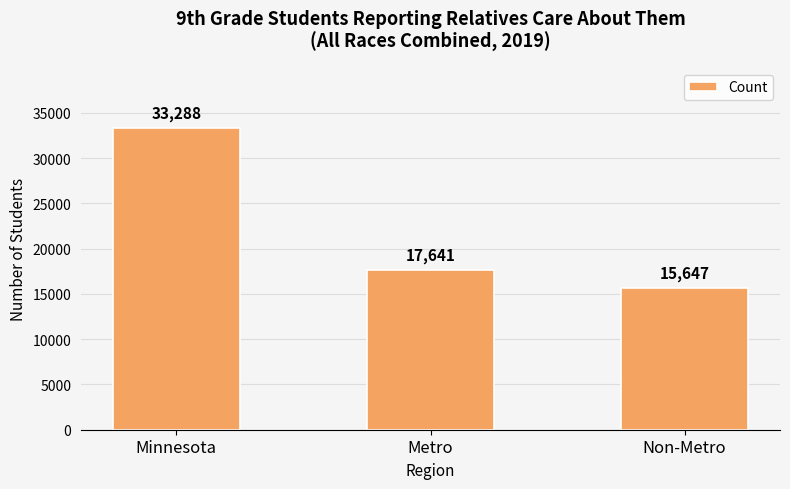

Reading left to right, what are all the values shown in this chart?

Minnesota=33288	Metro=17641	Non-Metro=15647